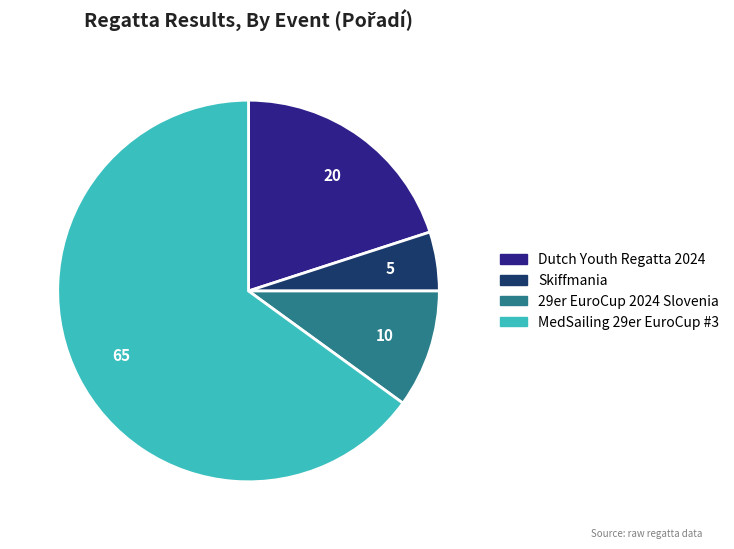

The Skiffmania slice represents 10% of the pie. True or false?

False